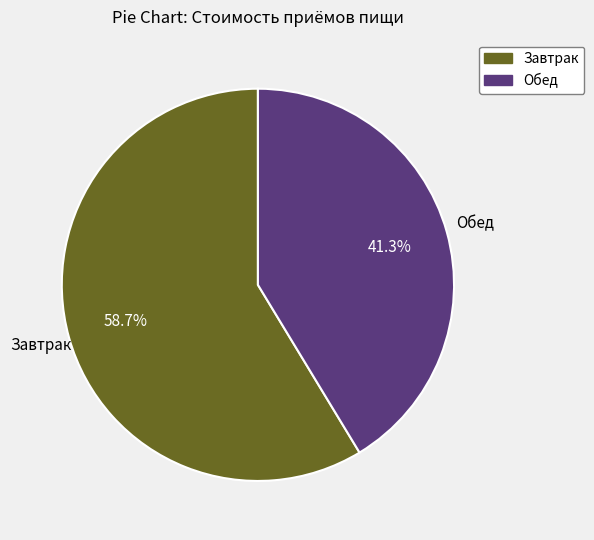

Rank the categories by value from highest to lowest.

Завтрак, Обед